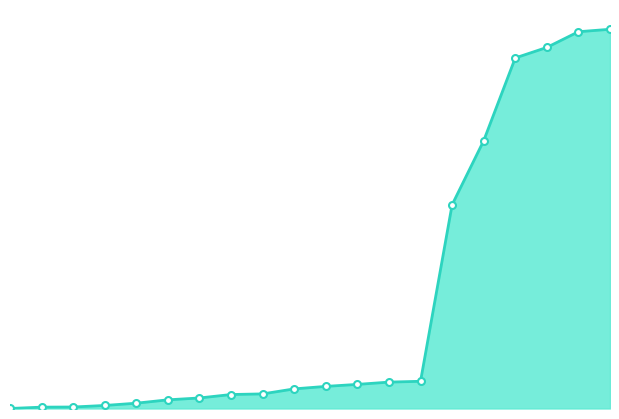

Rank the categories by value from highest to lowest.

170733, 169151, 158845, 152098, 97552, 75801, 17670, 17443, 16797, 16319, 15655, 14286, 14106, 13162, 12629, 11680, 11070, 10649, 10609, 10238